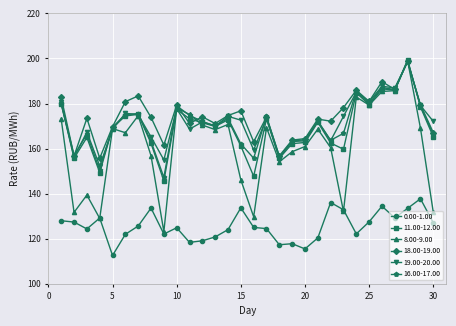

Which series has the widest spread of values?

8.00-9.00